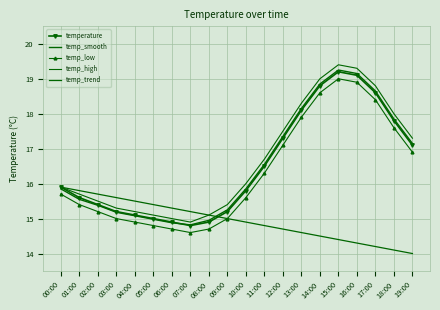

How many values in the temp_low series exceed 15?

13